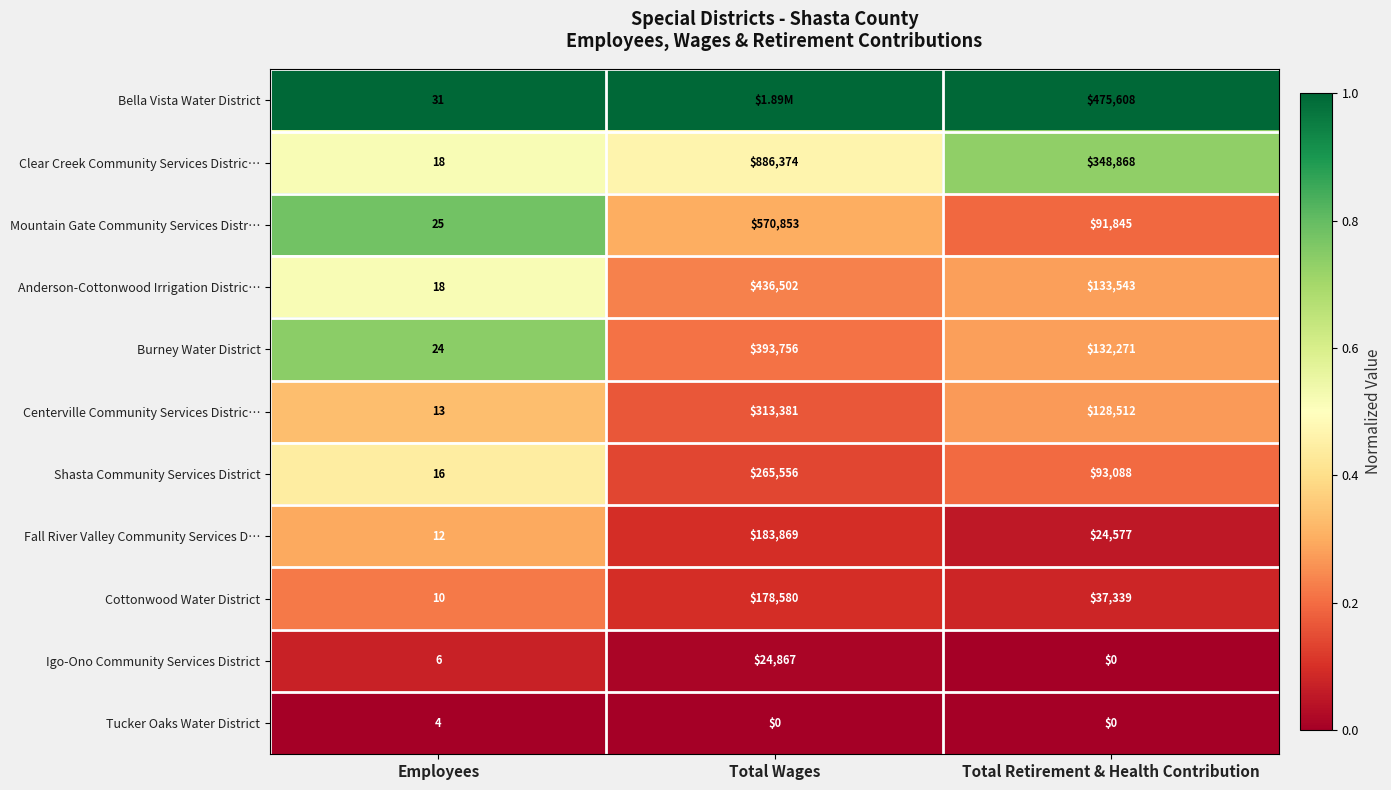

Where does the Mountain Gate Community Services Distr… series first go above 91845?

Total Wages